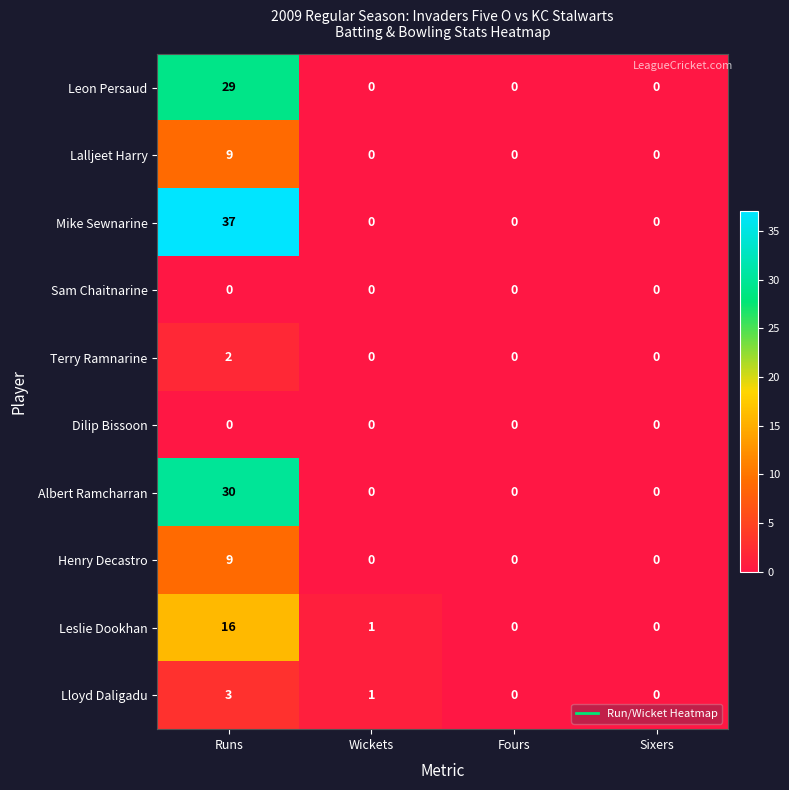

Read the Leon Persaud value at Runs, to the nearest 5.

30